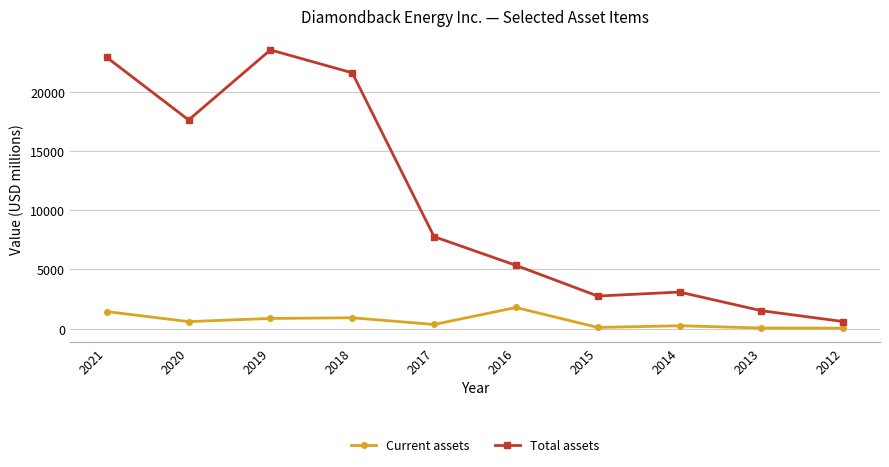

How many data points in Current assets are less than 602?

5